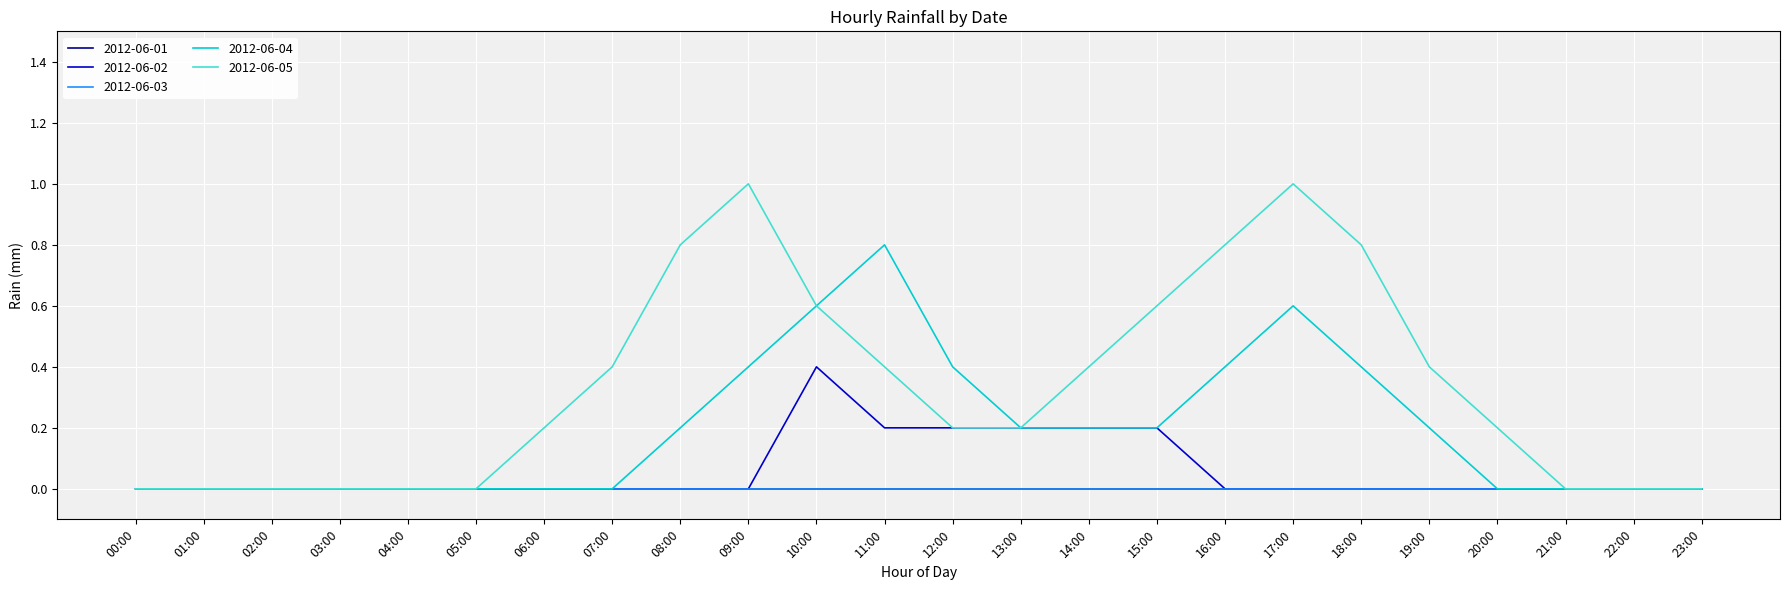

Reading right to left, list all the values displayed in this chart.

2012-06-02: 0.0	0.0	0.0	0.0	0.0	0.0	0.0	0.0	0.2	0.2	0.2	0.2	0.2	0.4	0.0	0.0	0.0	0.0	0.0	0.0	0.0	0.0	0.0	0.0
2012-06-04: 0.0	0.0	0.0	0.0	0.2	0.4	0.6	0.4	0.2	0.2	0.2	0.4	0.8	0.6	0.4	0.2	0.0	0.0	0.0	0.0	0.0	0.0	0.0	0.0
2012-06-05: 0.0	0.0	0.0	0.2	0.4	0.8	1.0	0.8	0.6	0.4	0.2	0.2	0.4	0.6	1.0	0.8	0.4	0.2	0.0	0.0	0.0	0.0	0.0	0.0